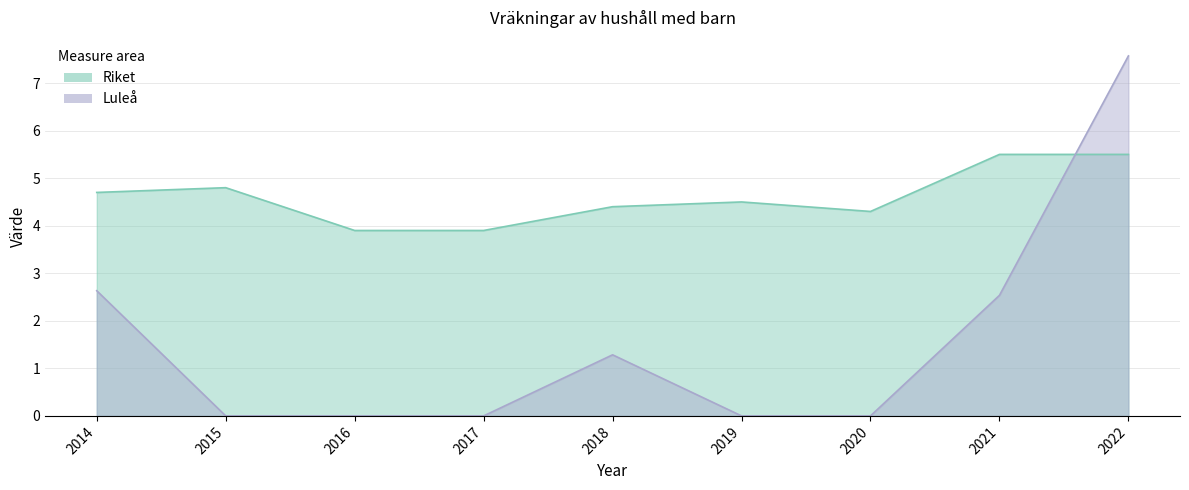

Reading right to left, transcribe all the data shown in this chart.

Luleå: 2022=7.6	2021=2.5	2020=0.0	2019=0.0	2018=1.3	2017=0.0	2016=0.0	2015=0.0	2014=2.6
Riket: 2022=5.5	2021=5.5	2020=4.3	2019=4.5	2018=4.4	2017=3.9	2016=3.9	2015=4.8	2014=4.7